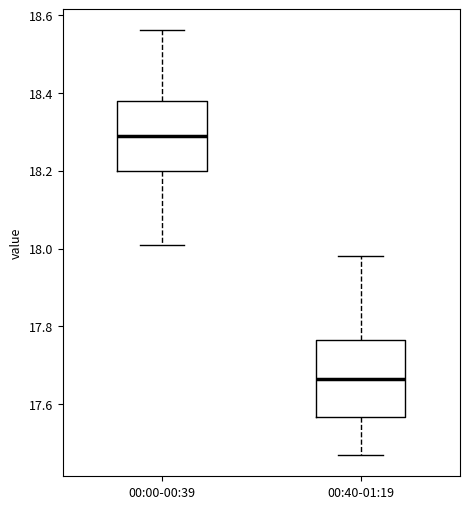

Reading left to right, transcribe this box plot: for each box, give where its median line is, the range the box spans, and where its two whiskers end, as read against the y-axis. The values are not printed on the chart, so give them approximately, as read against the axis.

00:00-00:39: median 18.30, box 18.20 to 18.38, whiskers 18.02 to 18.56
00:40-01:19: median 17.66, box 17.56 to 17.76, whiskers 17.48 to 17.98